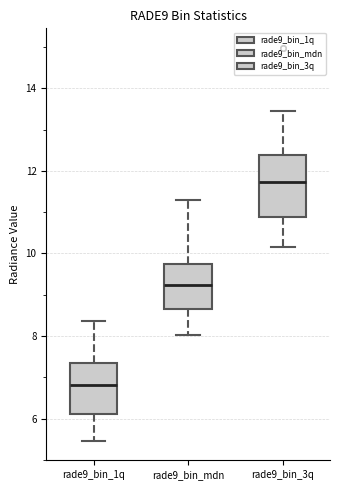

Which box is the tallest, from its lower edge to its upper edge?

rade9_bin_3q